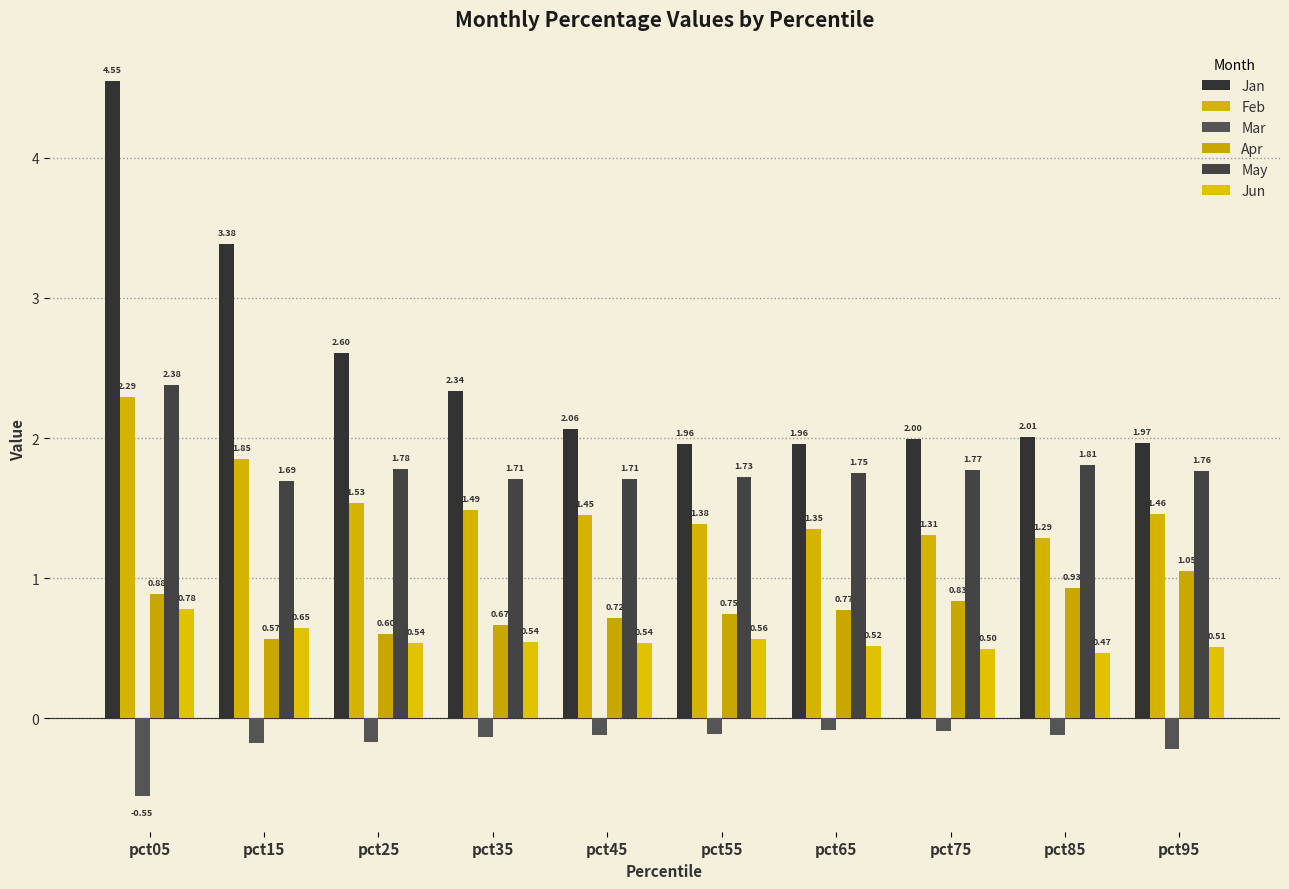

How many bars are there in each group?

6